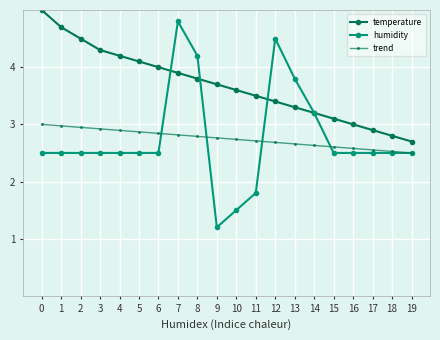

What is the approximate value of humidity at 0?

2.5